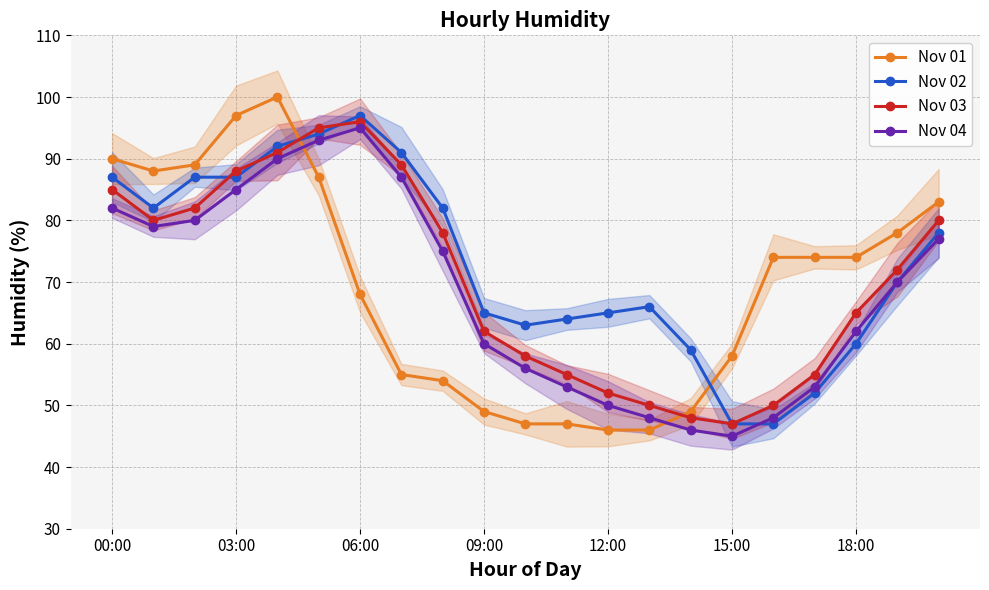

Rank the series at 13 from highest to lowest value.

Nov 02, Nov 03, Nov 04, Nov 01